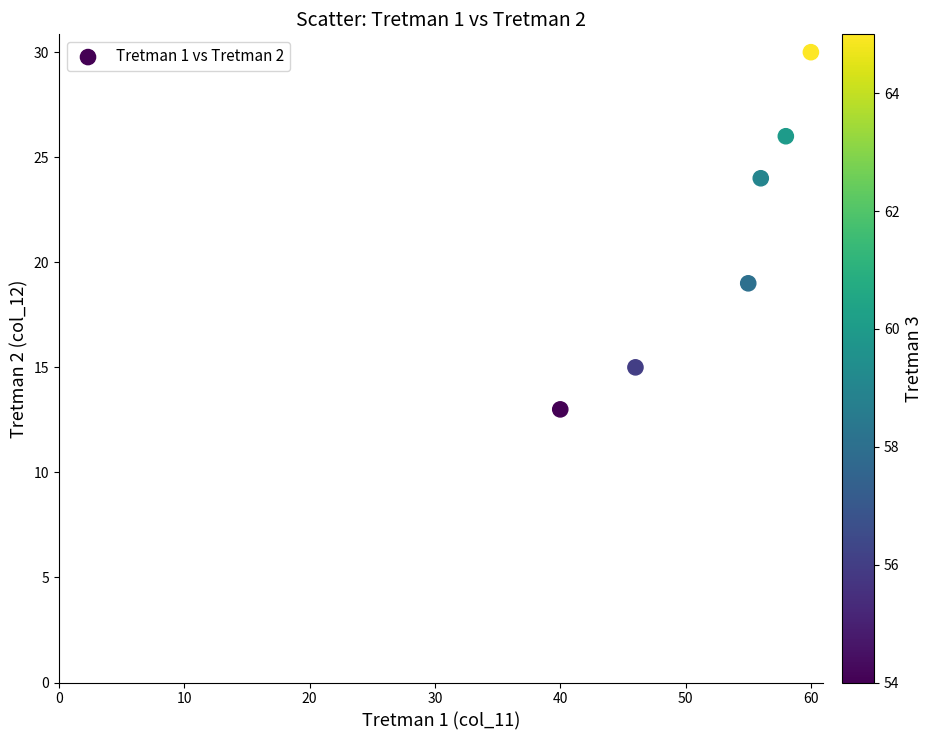

What Y value in the scatter plot is closest to 21?

19